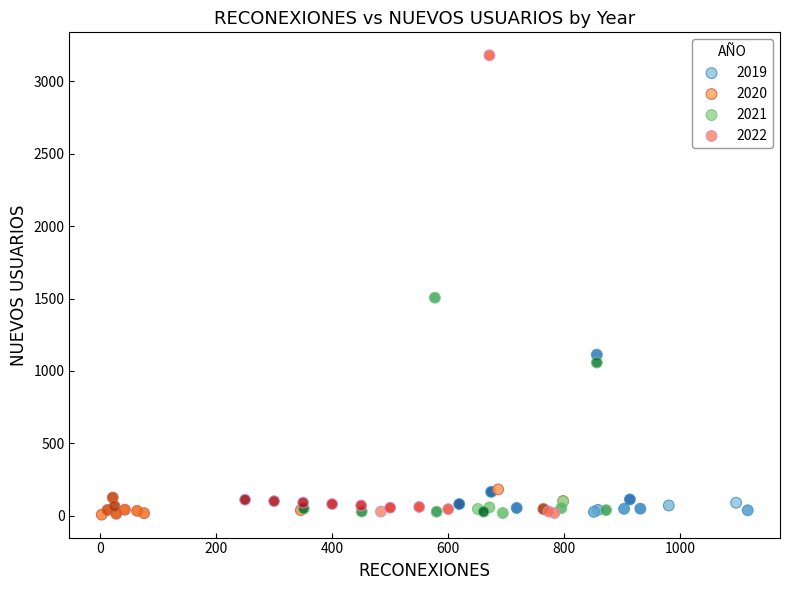

Which series has the largest Y range (max minus min)?

2022